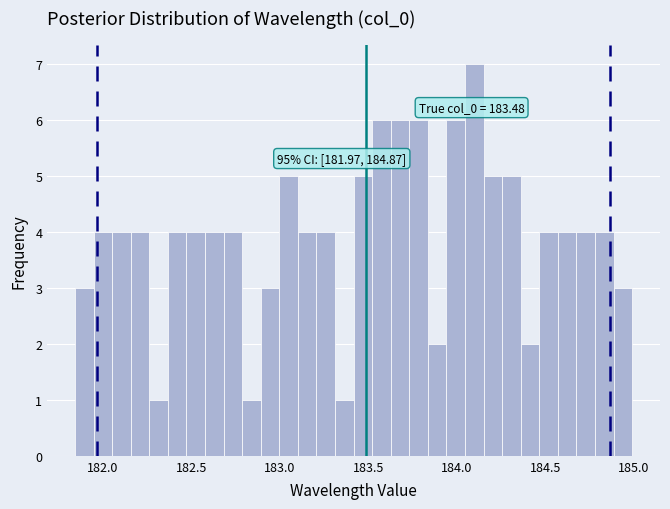

Around what value on the x-axis is the tallest bar? Give the approximate position of its centre, as read against the axis.

184.10